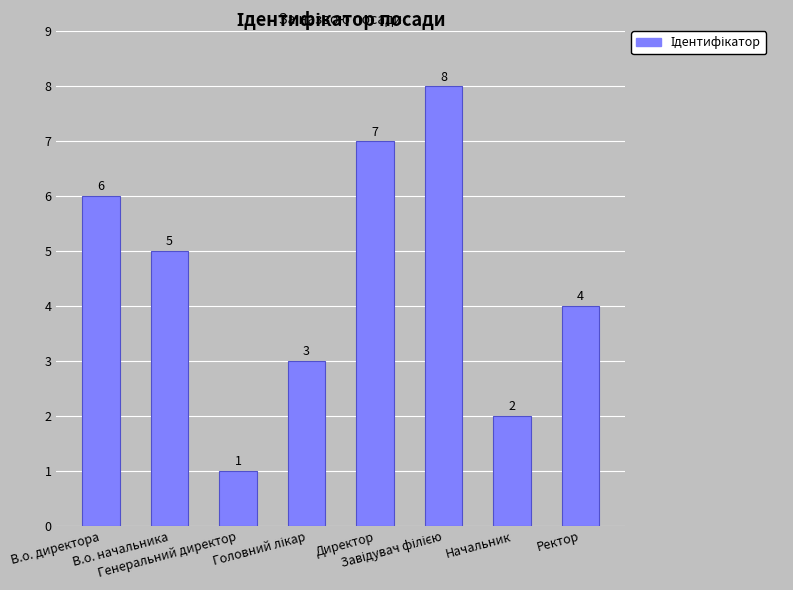

Read the value at Ректор.

4